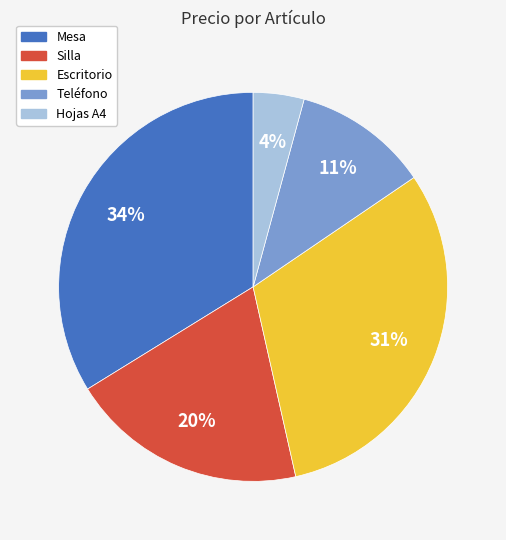

Combined, do Escritorio and Silla account for over 50%?

Yes